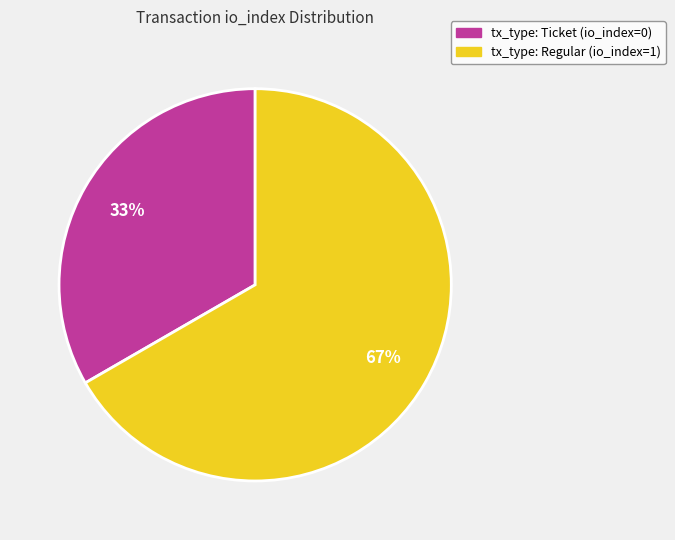

To the nearest percent, what is the combined percentage of tx_type: Ticket (io_index=0) and tx_type: Regular (io_index=1)?

100%